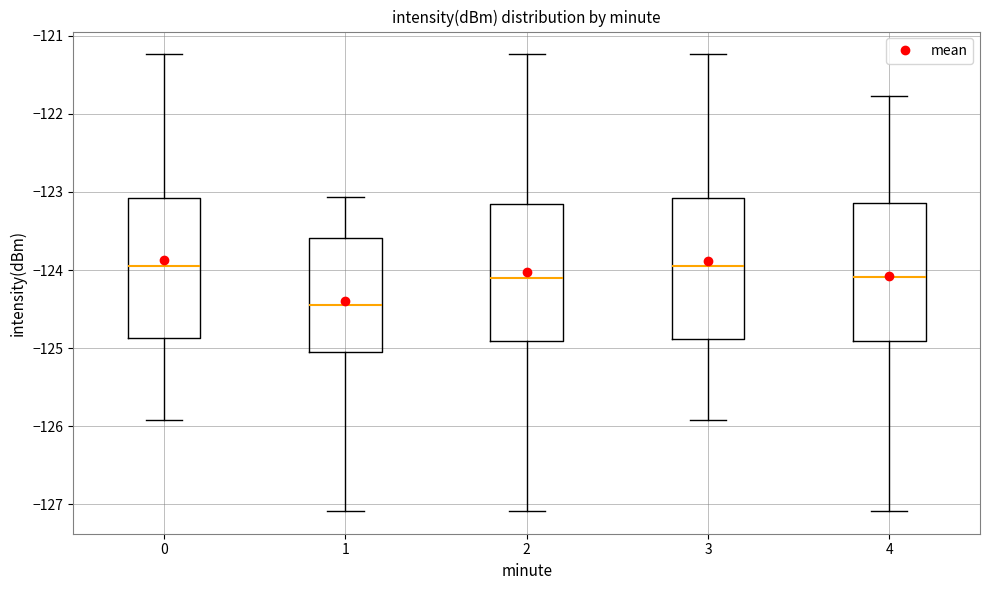

Which box's median line is the lowest?

1